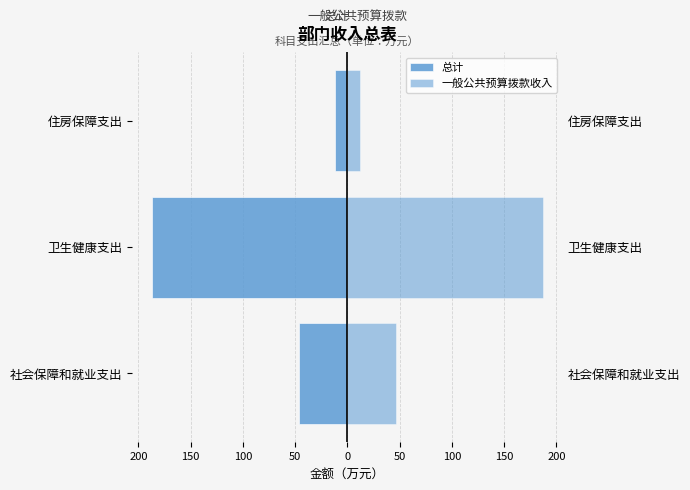

What is the value of the 一般公共预算拨款收入 bar at the 2nd from the left?

187.2